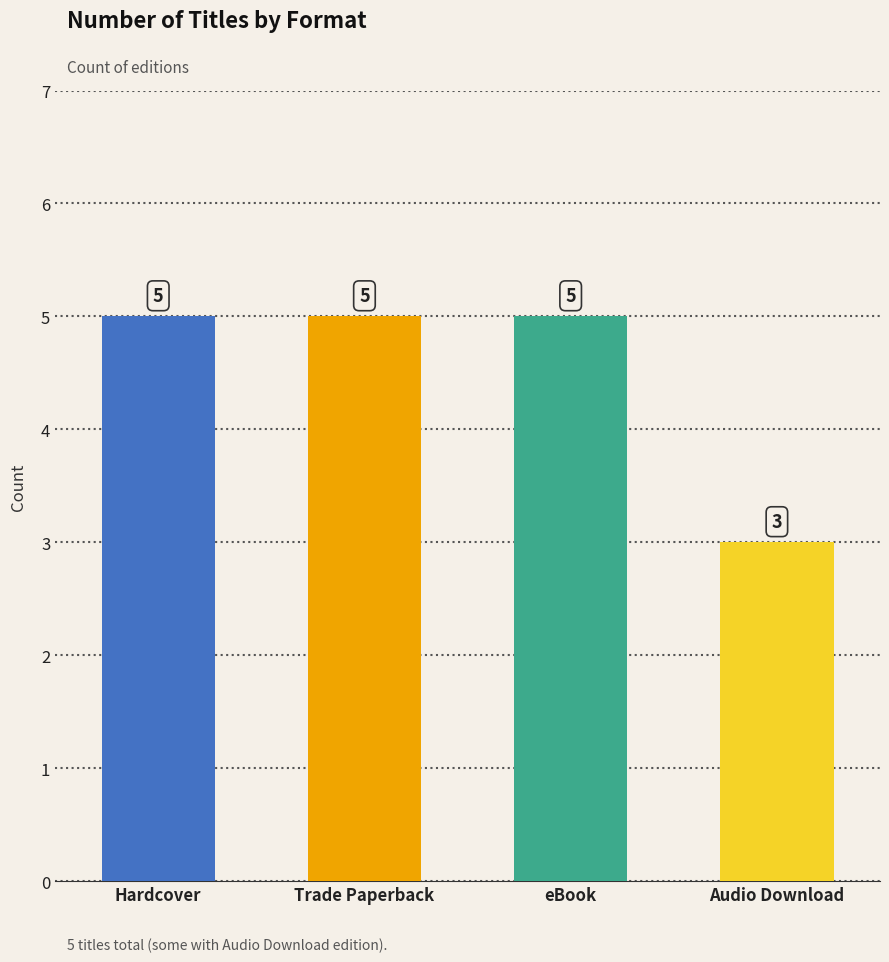

Which category has the lowest value across all series?

Audio Download